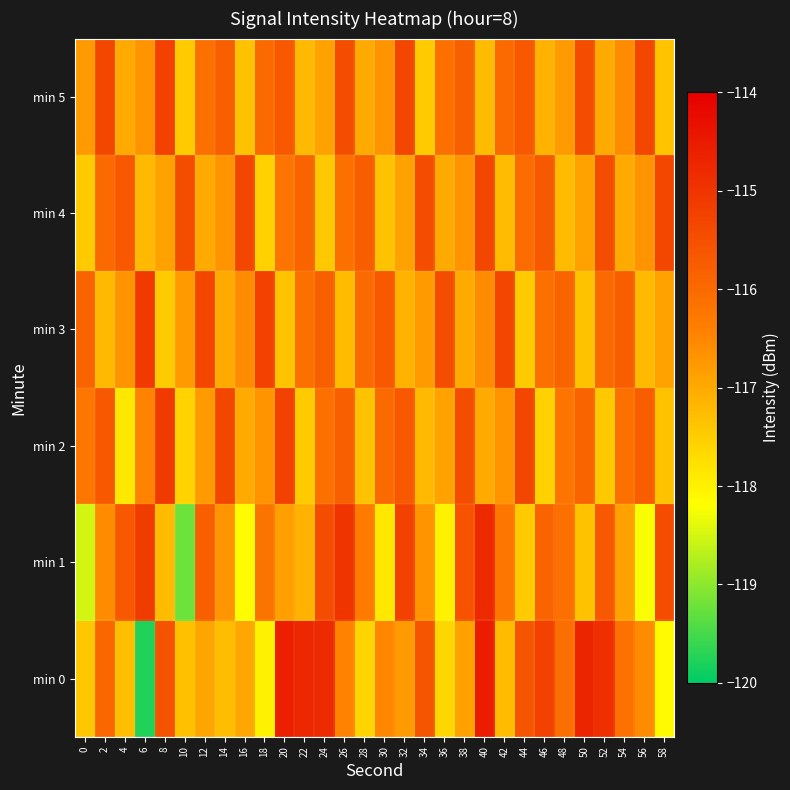

Reading right to left, transcribe all the data shown in this chart.

min 0: 58=-118.1	56=-116.6	54=-116.2	52=-114.9	50=-114.7	48=-116.1	46=-115.2	44=-115.6	42=-117.2	40=-114.6	38=-116.9	36=-117.7	34=-115.6	32=-116.8	30=-116.5	28=-117.6	26=-116.5	24=-114.8	22=-114.8	20=-114.6	18=-118.0	16=-117.0	14=-117.3	12=-117.0	10=-117.3	8=-115.6	6=-119.8	4=-117.3	2=-116.0	0=-117.4
min 1: 58=-115.5	56=-118.2	54=-116.9	52=-115.7	50=-117.3	48=-116.1	46=-115.9	44=-117.5	42=-116.2	40=-114.8	38=-115.6	36=-118.0	34=-116.7	32=-115.2	30=-117.9	28=-116.3	26=-115.0	24=-115.4	22=-117.1	20=-116.9	18=-116.2	16=-118.2	14=-116.7	12=-115.8	10=-119.2	8=-117.2	6=-115.1	4=-115.7	2=-116.6	0=-118.5
min 2: 58=-117.3	56=-115.8	54=-116.1	52=-117.4	50=-115.9	48=-116.2	46=-117.6	44=-115.3	42=-116.7	40=-117.0	38=-115.5	36=-116.9	34=-117.2	32=-115.7	30=-116.0	28=-117.3	26=-115.8	24=-116.1	22=-117.5	20=-115.2	18=-116.7	16=-117.0	14=-115.3	12=-116.8	10=-117.6	8=-115.1	6=-116.5	4=-117.9	2=-115.7	0=-116.2
min 3: 58=-116.9	56=-117.2	54=-115.8	52=-116.0	50=-117.3	48=-115.9	46=-116.1	44=-117.5	42=-115.3	40=-116.6	38=-117.0	36=-115.5	34=-116.8	32=-117.1	30=-115.7	28=-116.0	26=-117.2	24=-115.8	22=-116.1	20=-117.4	18=-115.2	16=-116.6	14=-117.0	12=-115.3	10=-116.8	8=-117.5	6=-115.1	4=-116.7	2=-117.2	0=-115.9
min 4: 58=-115.3	56=-116.7	54=-117.0	52=-115.5	50=-116.9	48=-117.2	46=-115.7	44=-116.0	42=-117.3	40=-115.3	38=-116.7	36=-117.0	34=-115.5	32=-116.9	30=-117.3	28=-115.8	26=-116.1	24=-117.4	22=-115.9	20=-116.2	18=-117.6	16=-115.3	14=-116.7	12=-117.0	10=-115.5	8=-116.9	6=-117.2	4=-115.7	2=-116.0	0=-117.5
min 5: 58=-117.4	56=-115.3	54=-116.6	52=-117.0	50=-115.5	48=-116.8	46=-117.1	44=-115.7	42=-116.0	40=-117.2	38=-115.8	36=-116.1	34=-117.5	32=-115.3	30=-116.7	28=-117.0	26=-115.5	24=-116.9	22=-117.2	20=-115.7	18=-116.0	16=-117.3	14=-115.8	12=-116.1	10=-117.5	8=-115.2	6=-116.7	4=-117.0	2=-115.3	0=-116.8